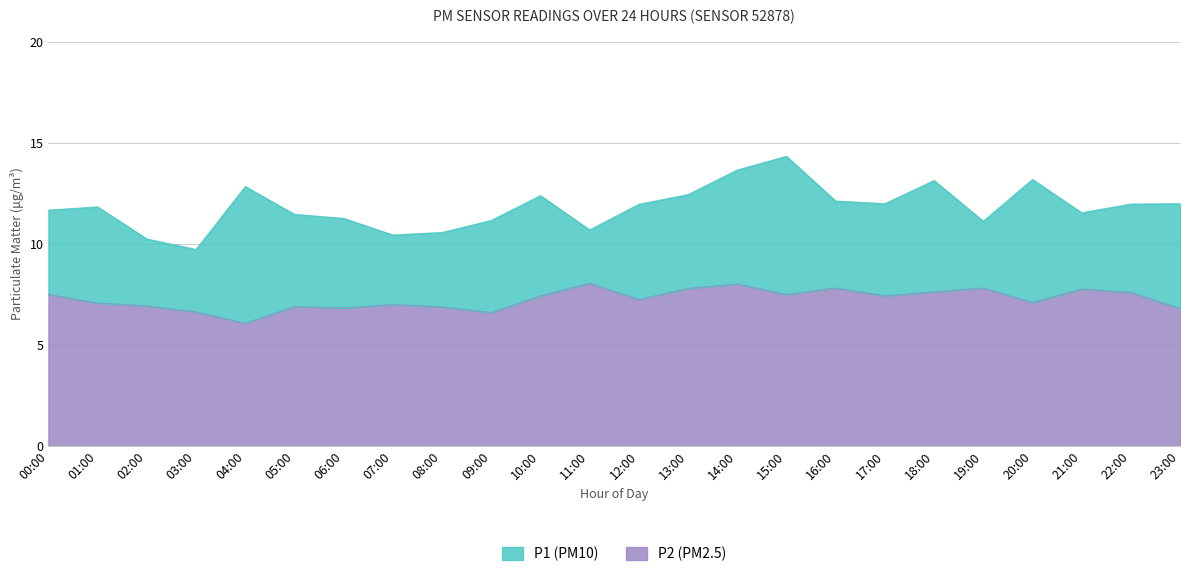

Rank the categories by P2 value from highest to lowest.

11:00, 14:00, 16:00, 19:00, 13:00, 21:00, 18:00, 22:00, 00:00, 15:00, 10:00, 17:00, 12:00, 20:00, 01:00, 07:00, 02:00, 05:00, 08:00, 06:00, 23:00, 03:00, 09:00, 04:00